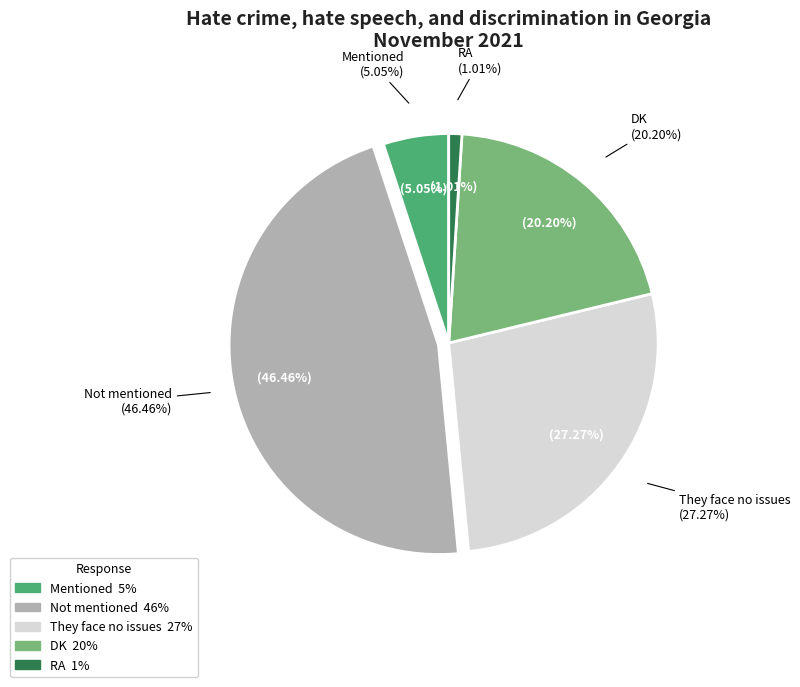

How many segments does this pie chart have?

5